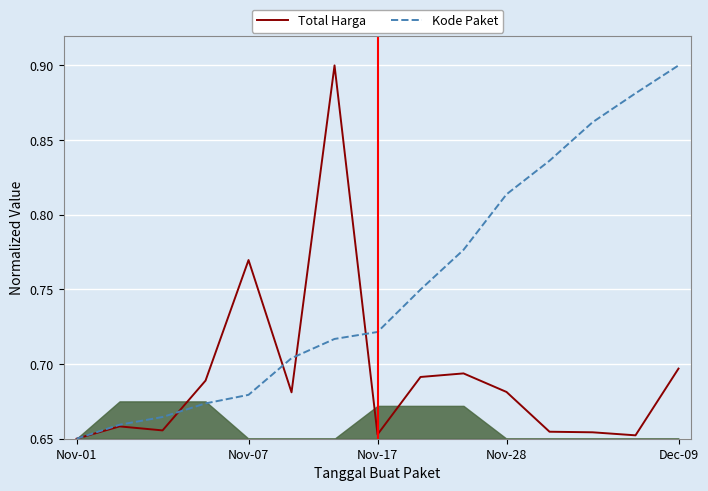

In Total Harga, how many points are lower than both neighbors (excluding endpoints)?

4